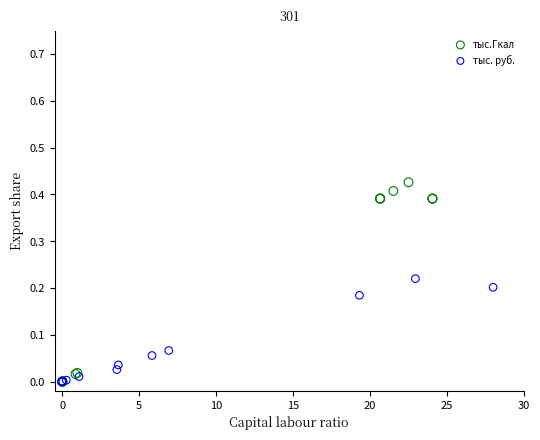

Which series has the largest Y range (max minus min)?

тыс.Гкал